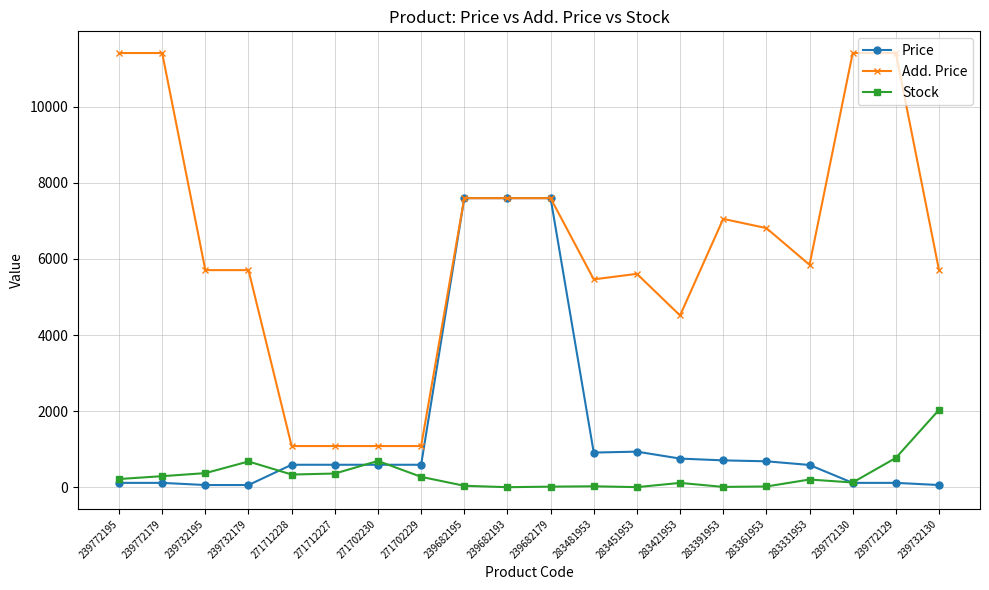

Which series has the largest total across all categories?

Add. Price